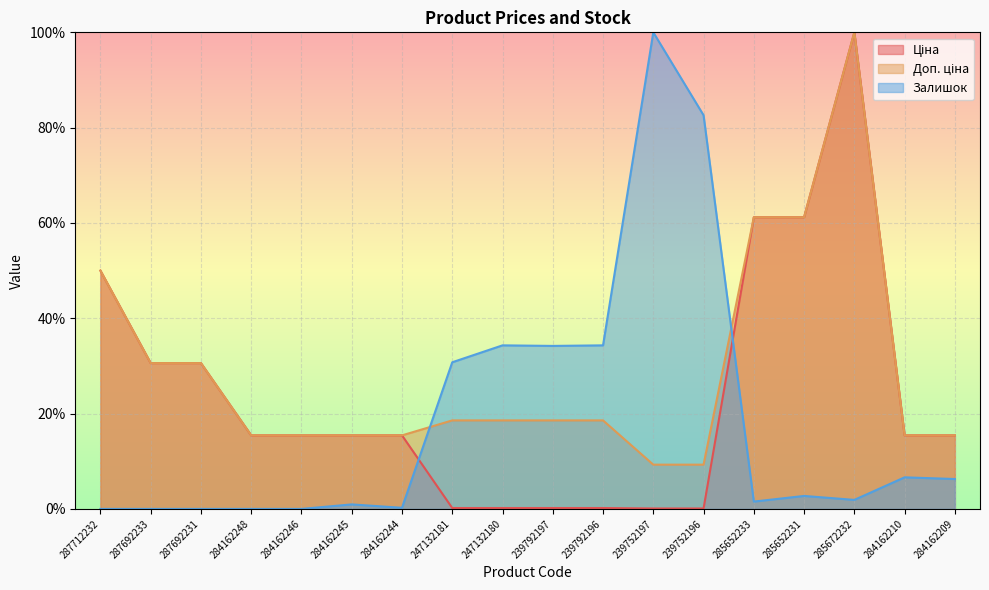

Which series has the largest range (max minus min)?

Залишок